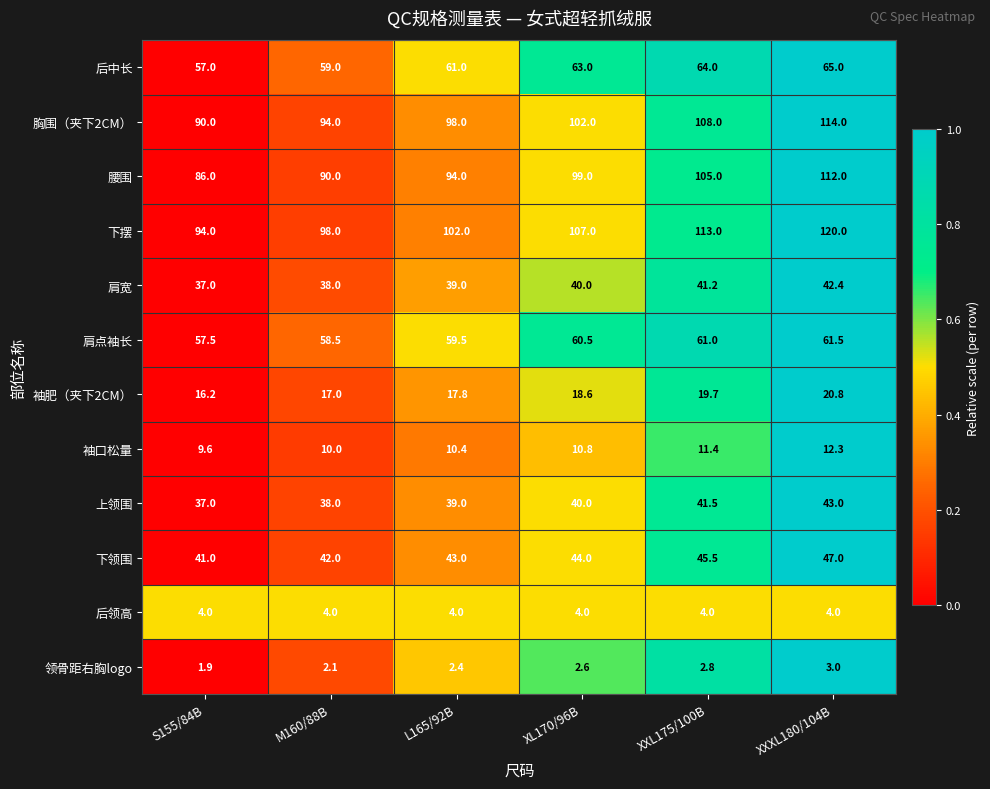

What is the spread (max minus min) of values at XL170/96B?

104.4